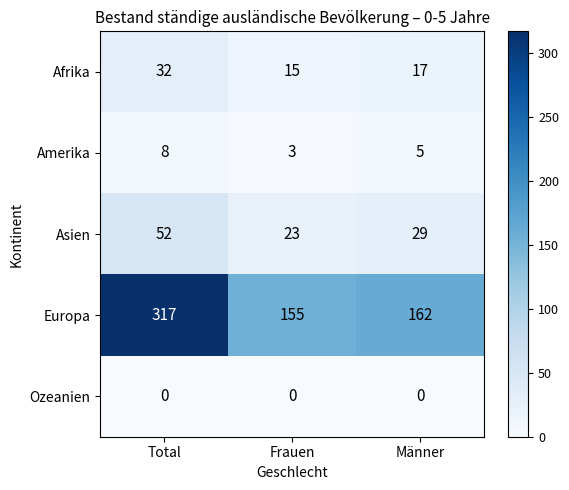

Reading left to right, extract all data points from this chart.

Afrika: 32	15	17
Amerika: 8	3	5
Asien: 52	23	29
Europa: 317	155	162
Ozeanien: 0	0	0